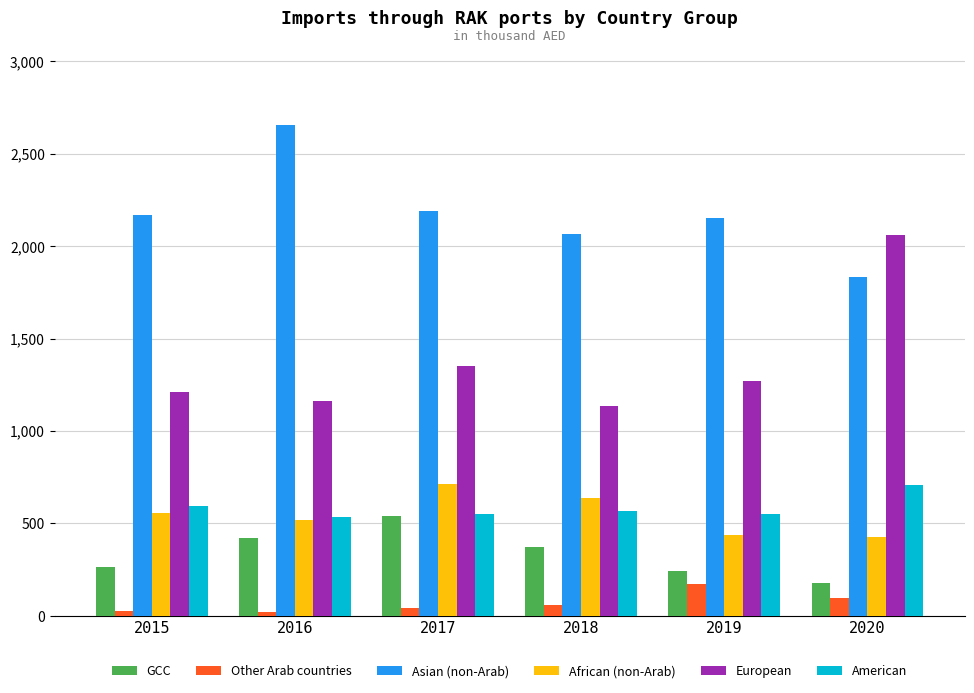

Is the value of American at 2015 greater than the value of European at 2018?

No